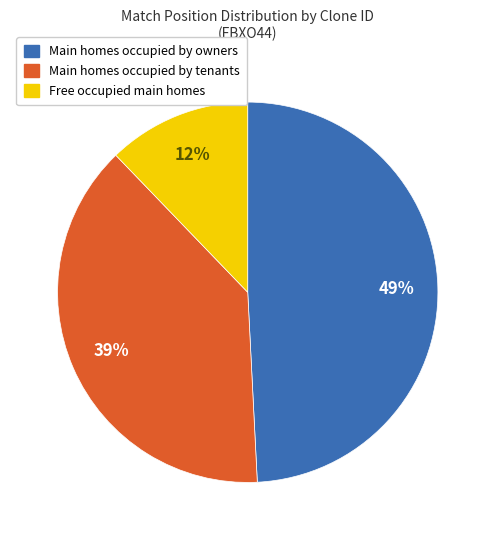

Is there a majority slice in this chart?

No